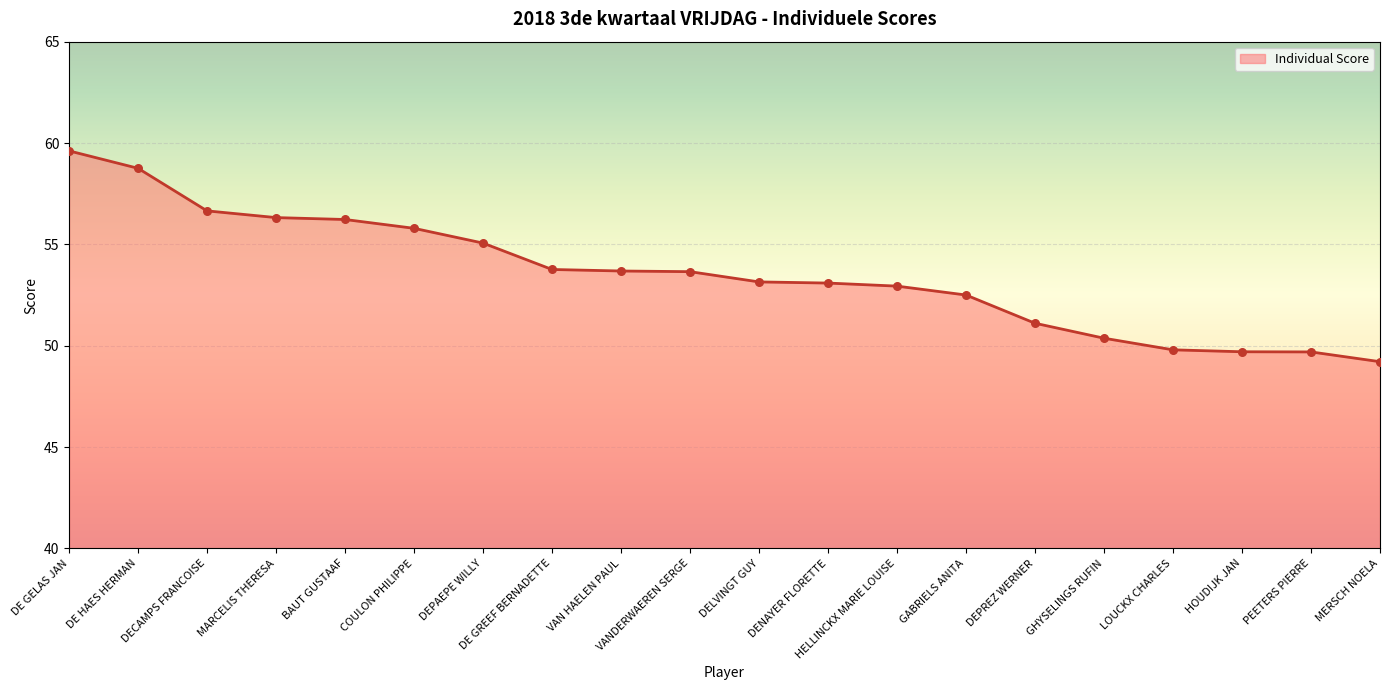

Approximately how many times larger is the value at DEPAEPE WILLY compared to DE HAES HERMAN?

0.9